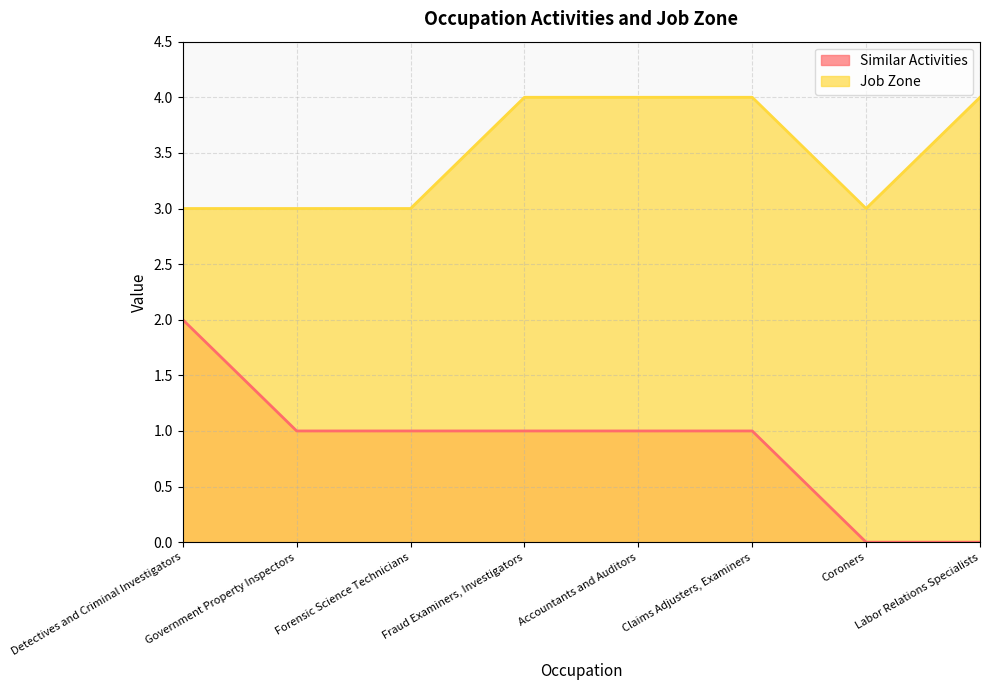

What is the value of the Job Zone point at the 1st from the left?

3